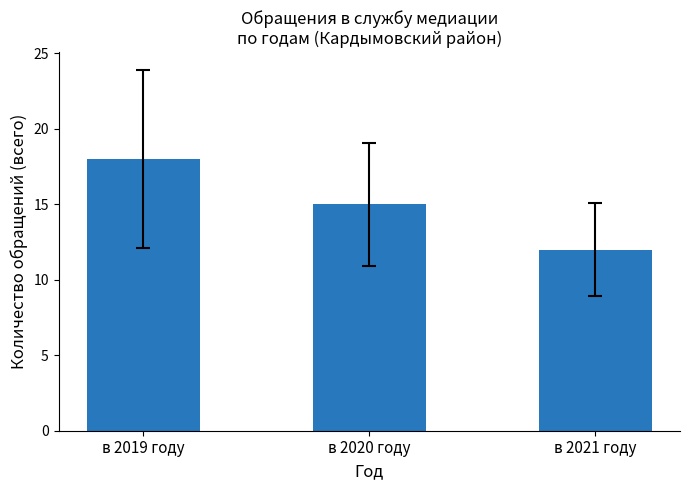

List the labels in order of value, largest first.

в 2019 году, в 2020 году, в 2021 году